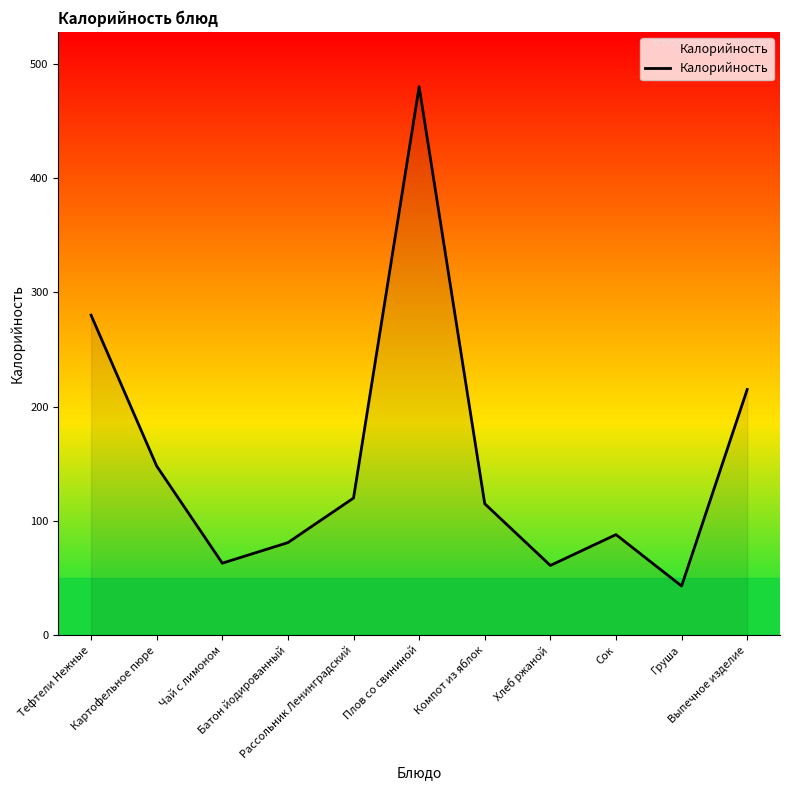

What is the greatest value displayed?

480